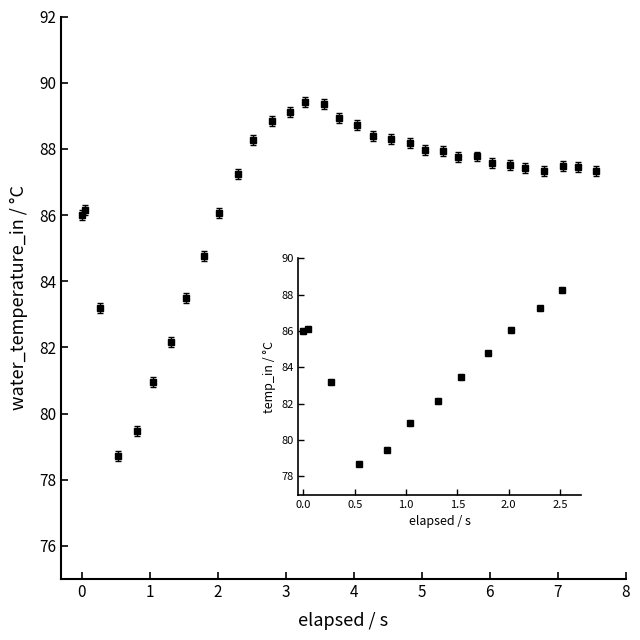

What is the difference between the maximum and minimum values?

10.7